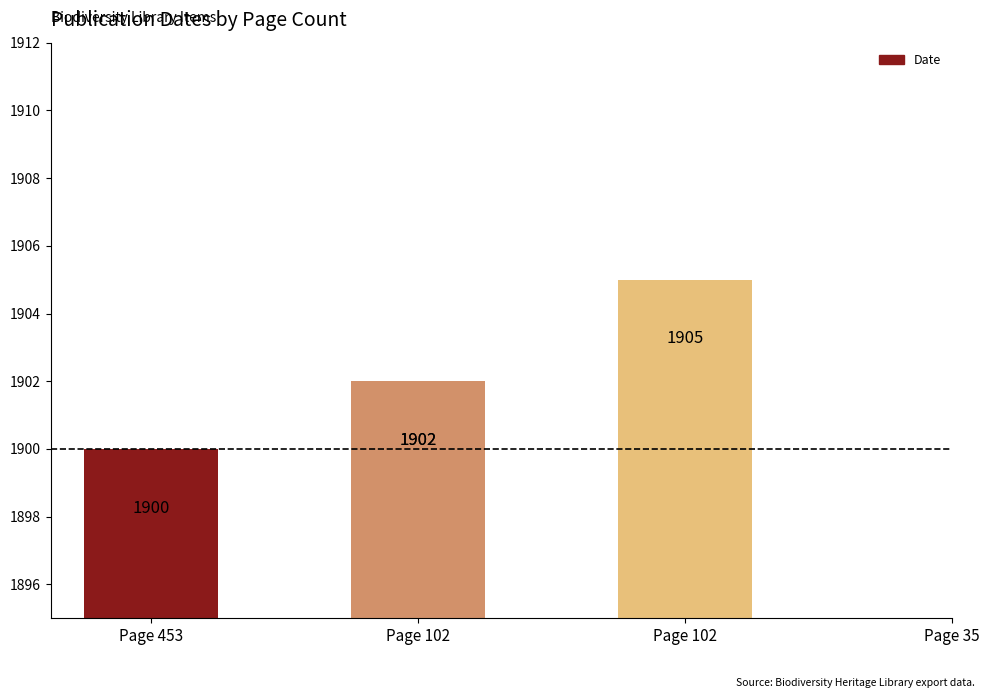

Which category has the lowest value across all series?

Page 453